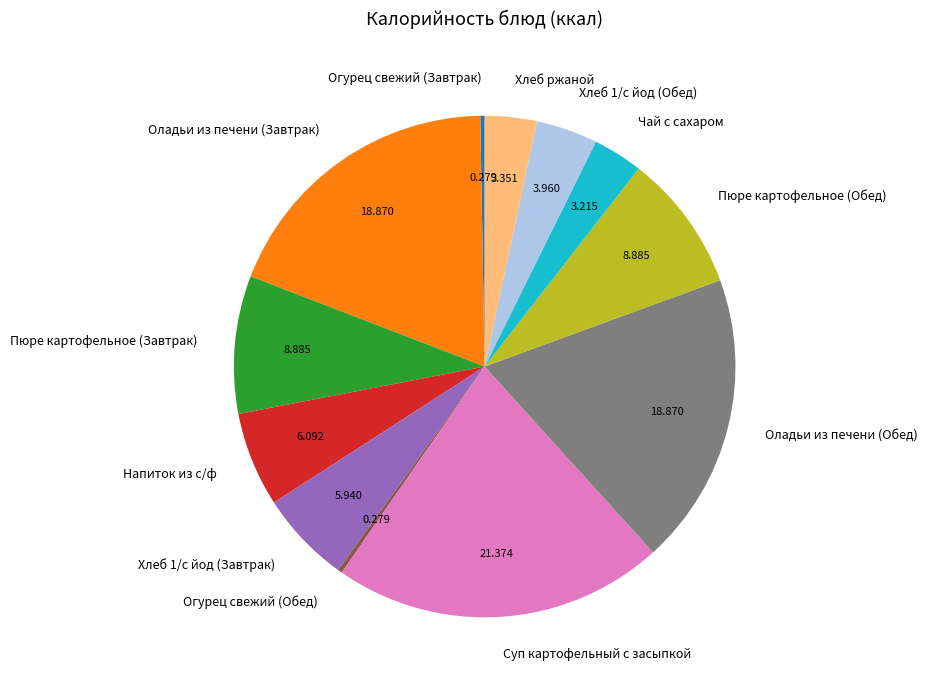

How many slices are in this pie chart?

12